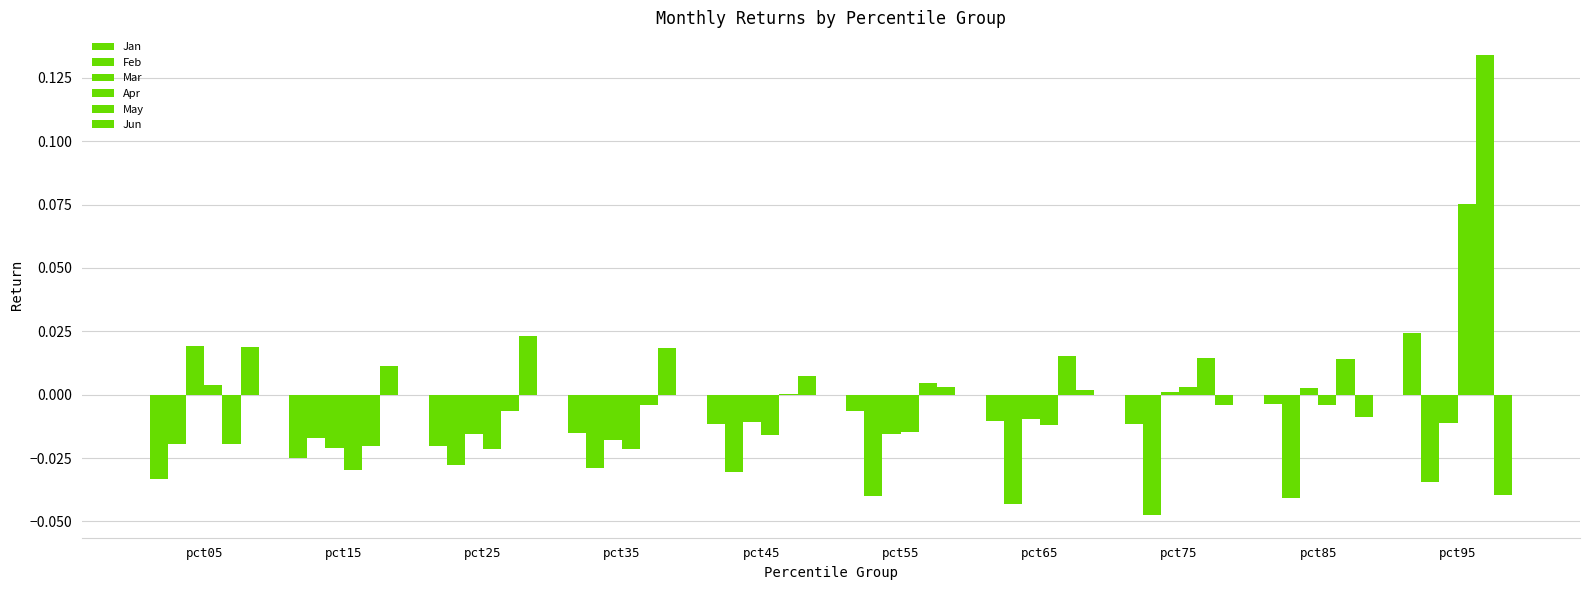

Is the value of Mar at pct35 greater than the value of May at pct35?

No